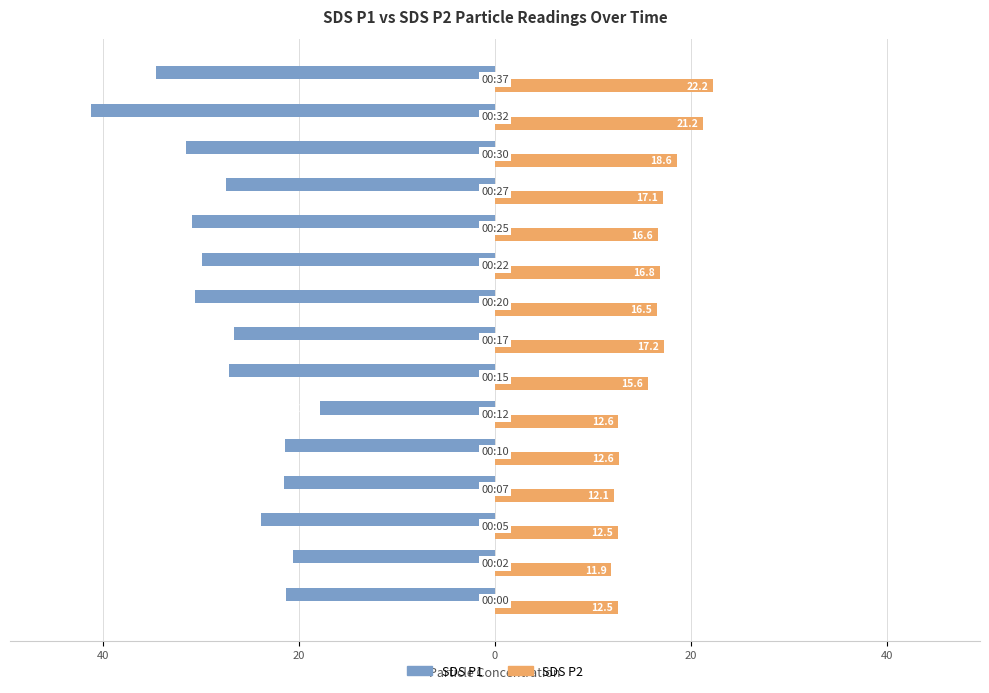

What are all the series names shown in the legend?

SDS P1, SDS P2